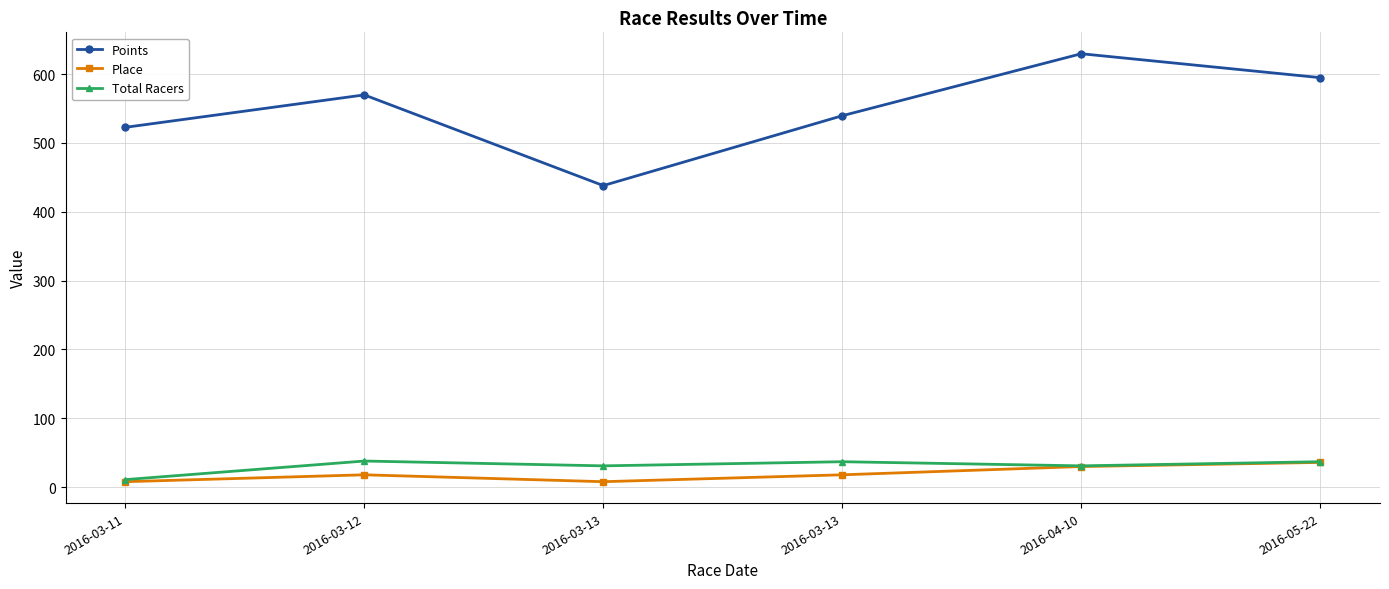

True or false: Place has more than 1 interior local peaks.

False